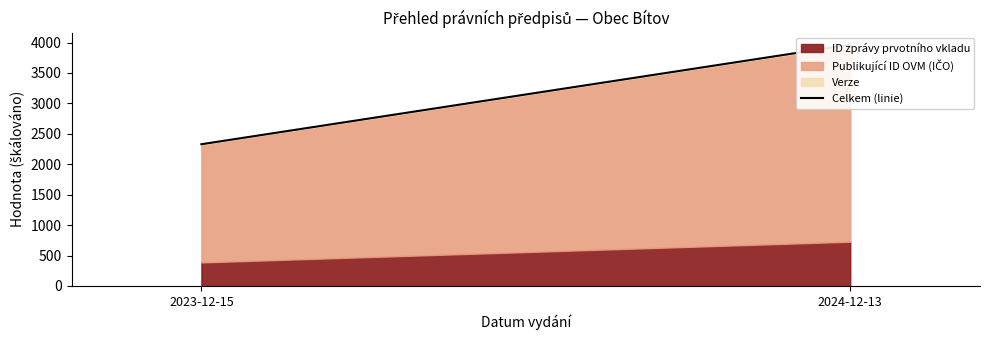

Which category has the highest value across all series?

2024-12-13